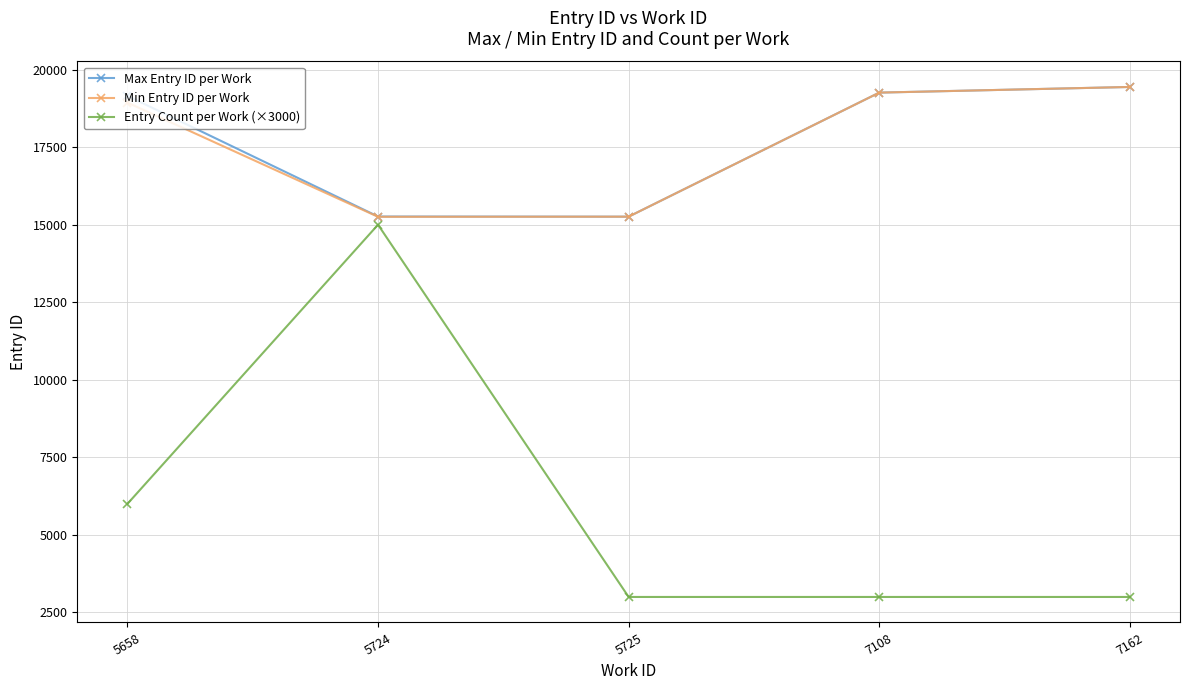

Is it true that Min Entry ID per Work equals 21949 at 5725?

False